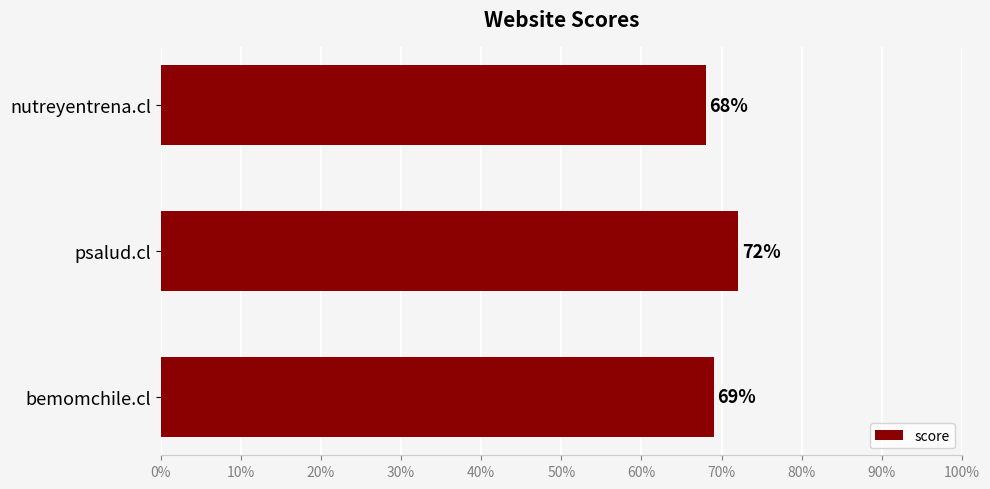

Where is the data nearest to the value 70?

bemomchile.cl